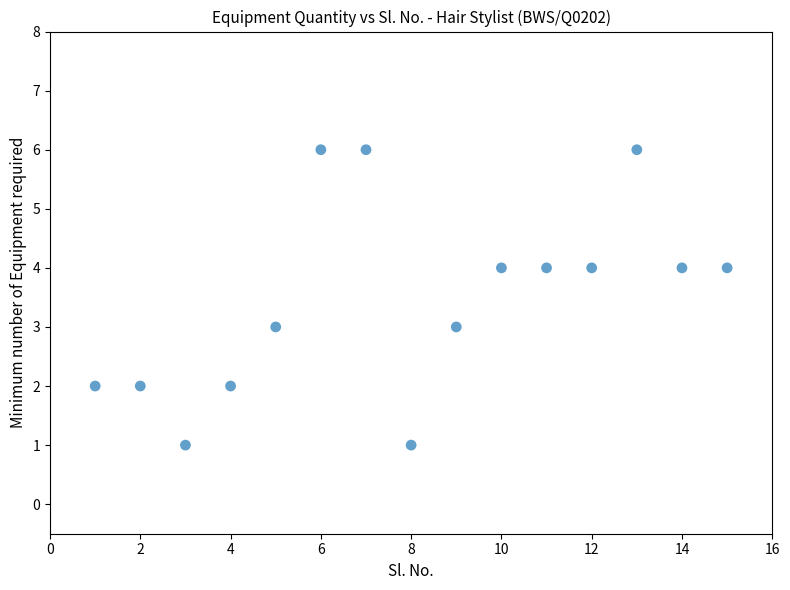

What is the range of X values (max minus min)?

14